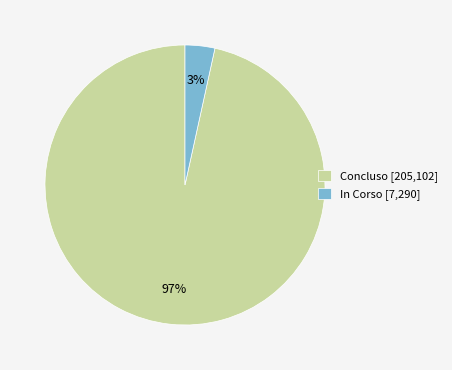

Do Concluso [205,102] and In Corso [7,290] together represent more than half of the pie?

Yes